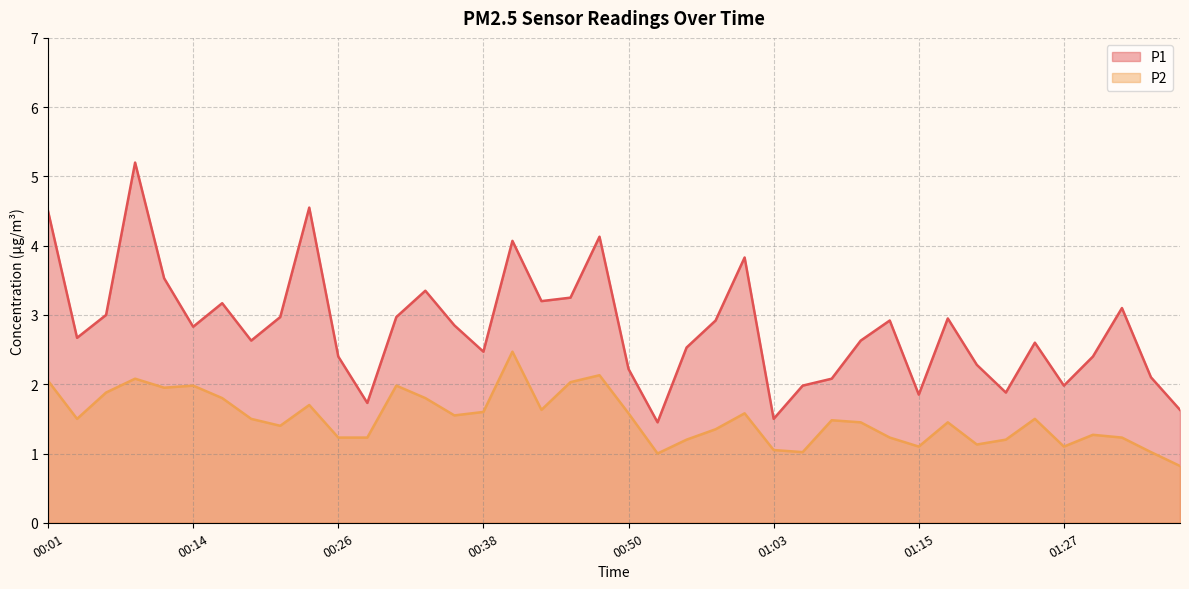

What is the difference between the maximum and minimum values in the P1 series?

3.8